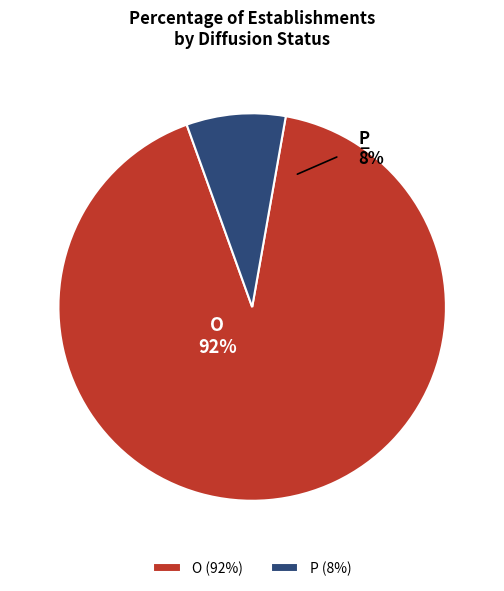

Approximately how many times larger is the value at P compared to O?

0.1